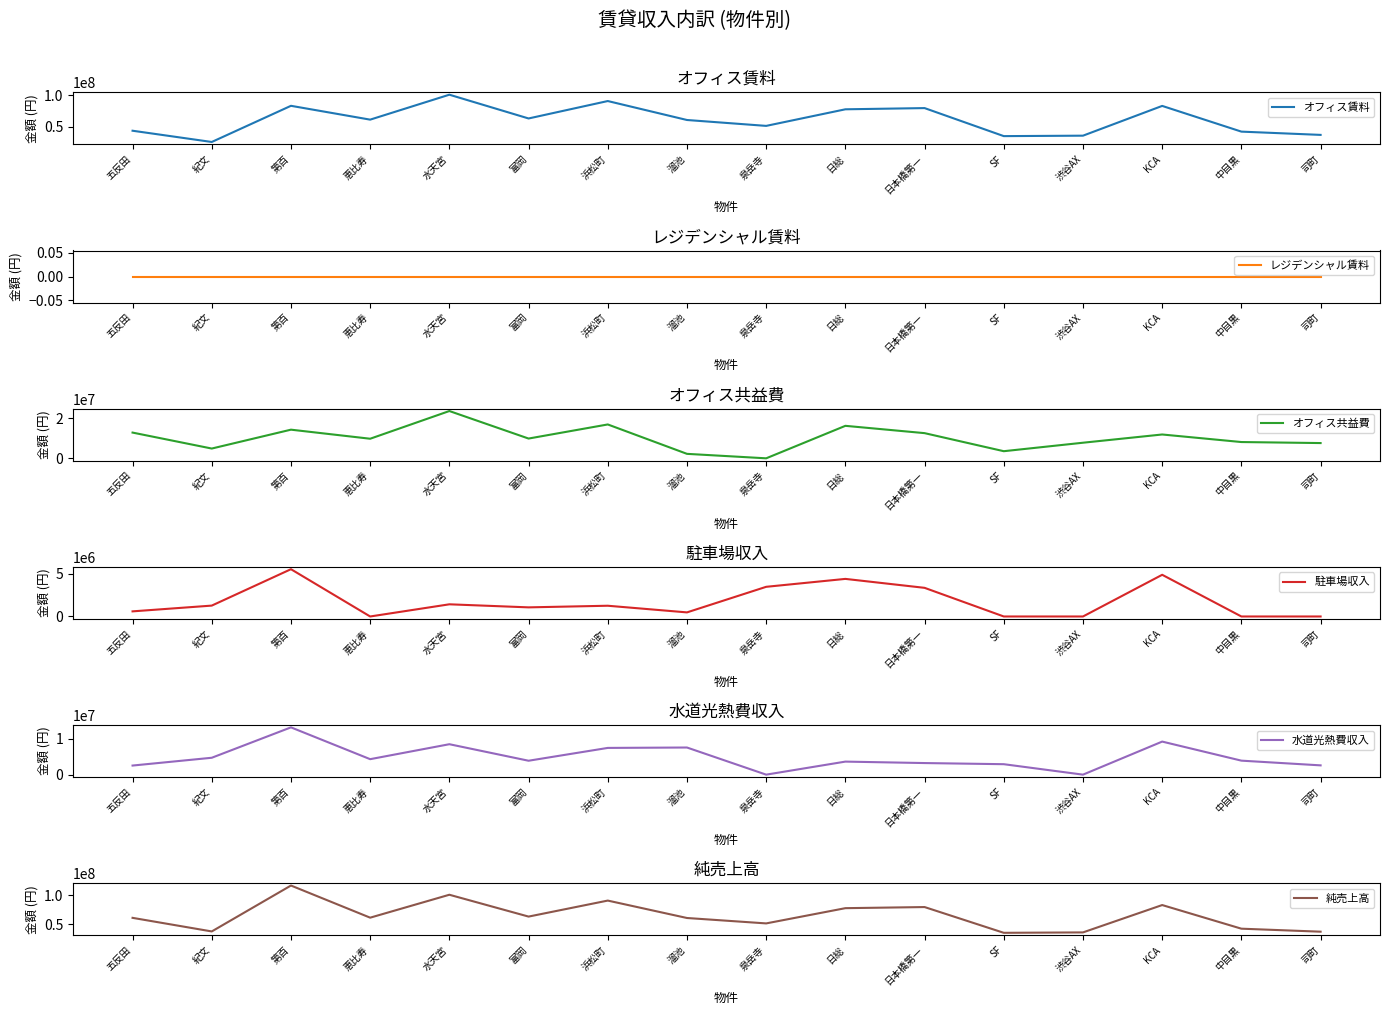

True or false: 駐車場収入 and 純売上高 intersect in this chart.

False